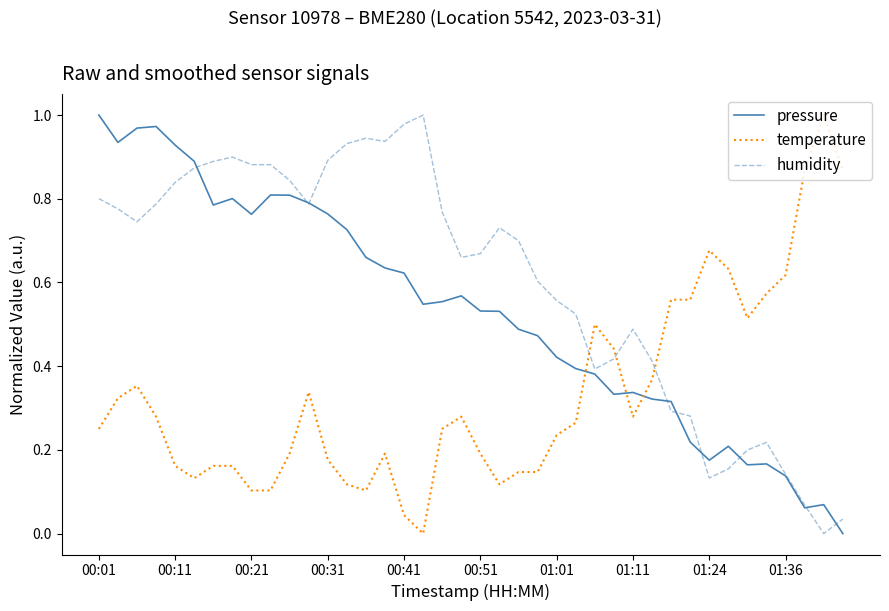

Which series has the largest total across all categories?

humidity